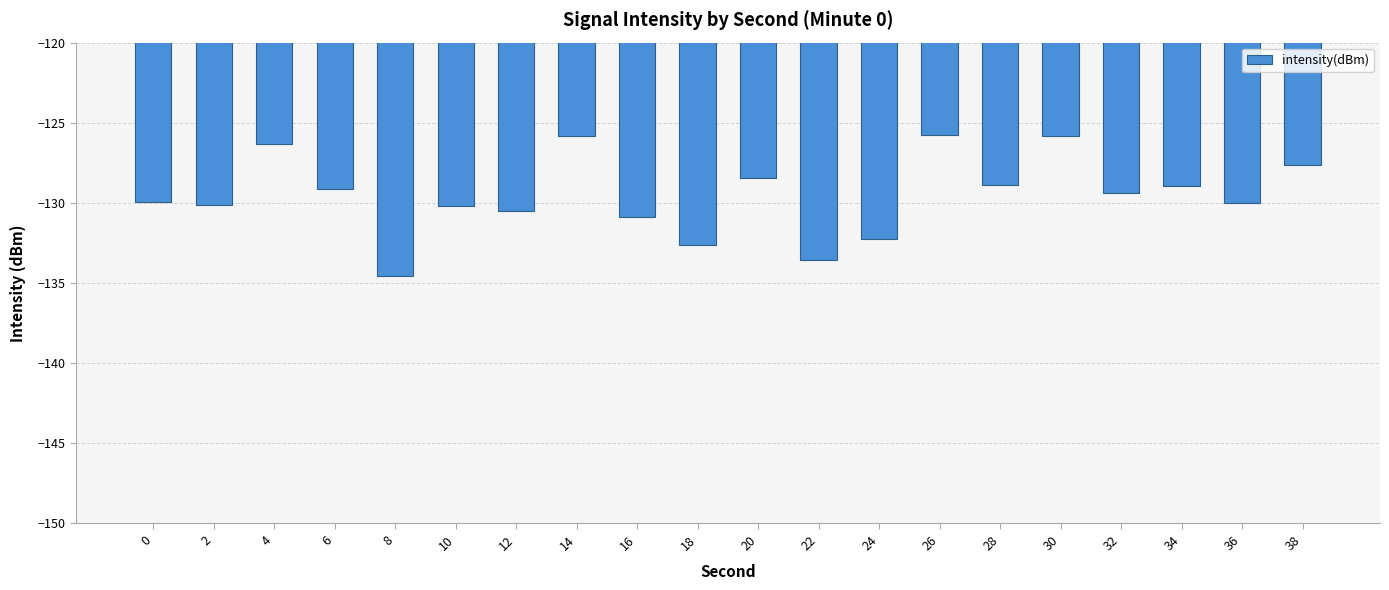

What is the change in value from 30 to 36?

-4.2